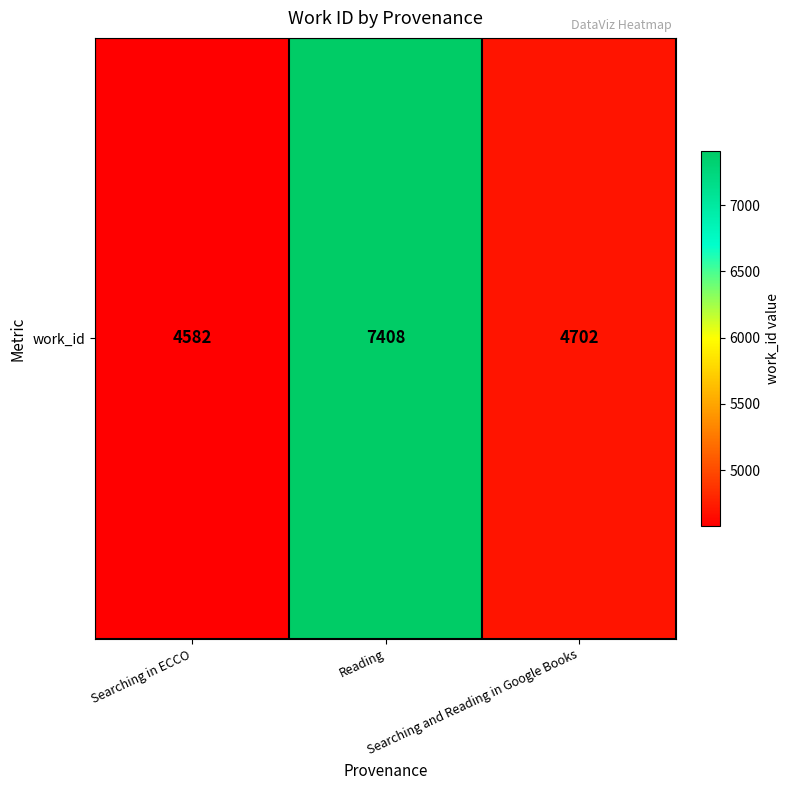

What is the difference between the maximum and minimum values?

2826